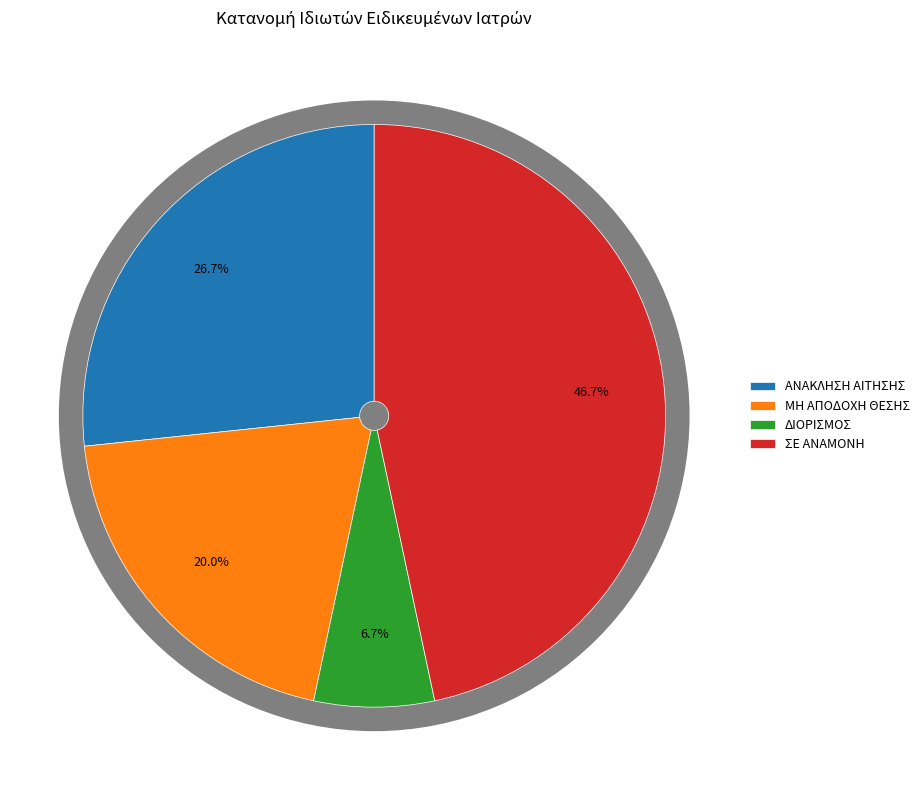

To the nearest percent, what portion does ΣΕ ΑΝΑΜΟΝΗ represent?

47%